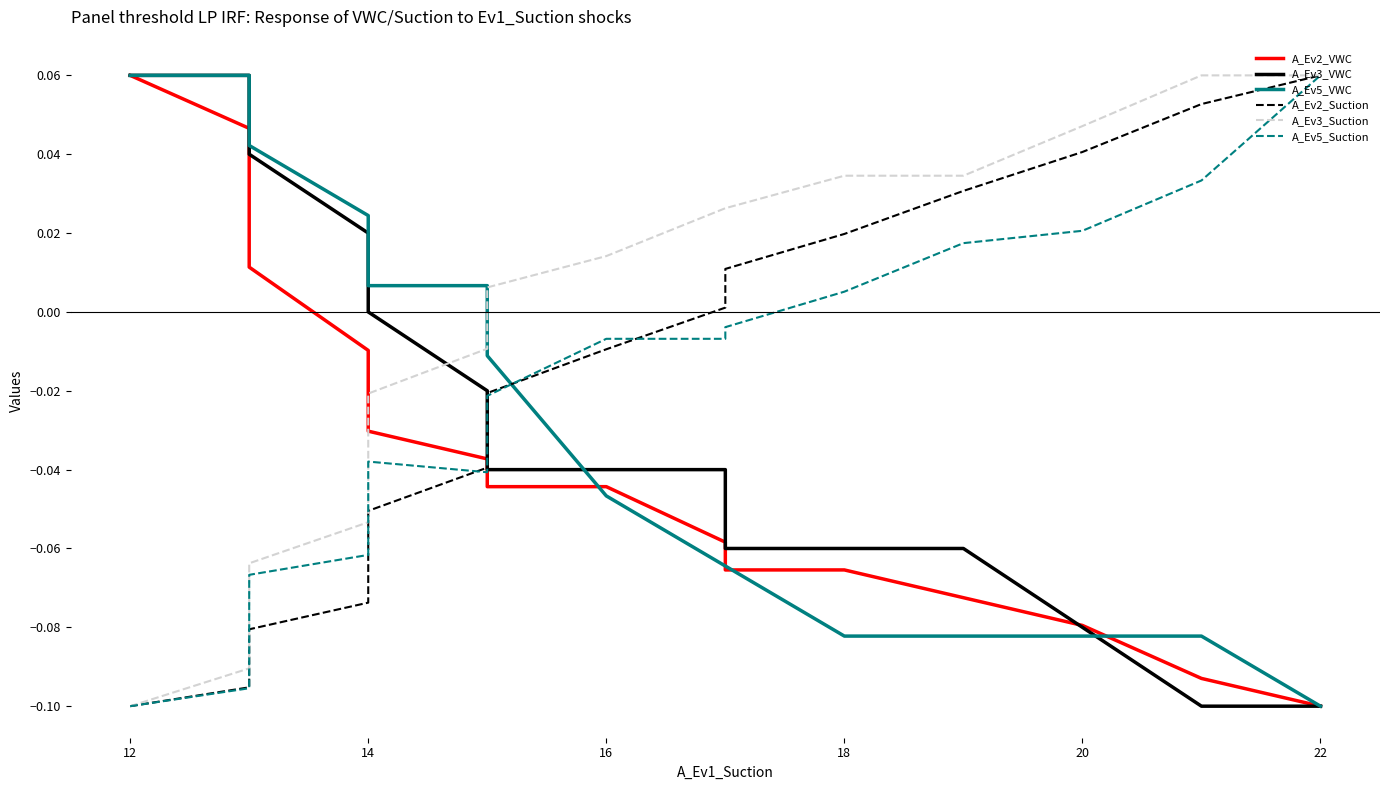

Which series has the widest spread of values?

A_Ev2_VWC